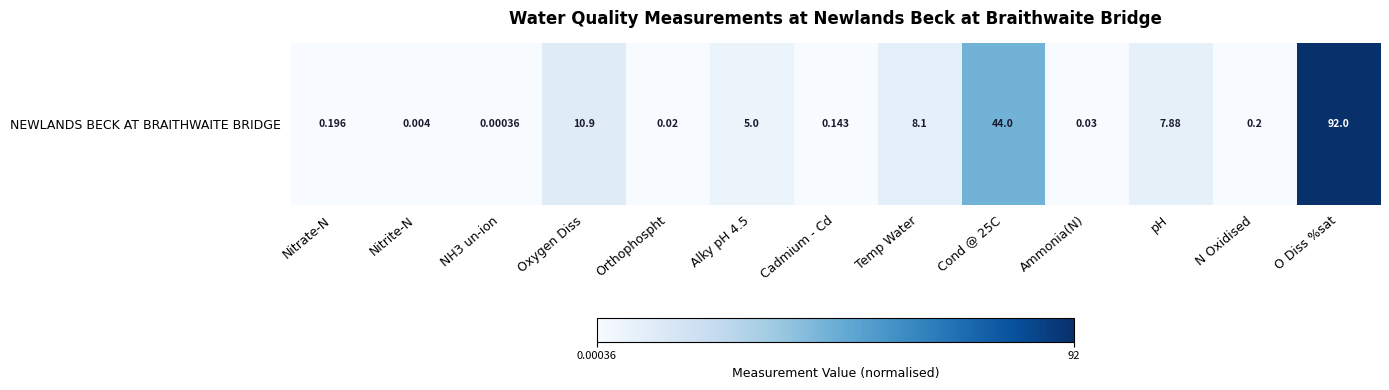

What is the sum of all values?

168.5